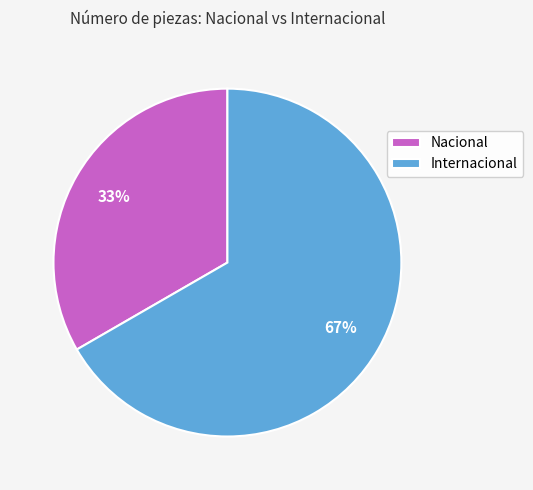

Which has a higher value, Nacional or Internacional?

Internacional